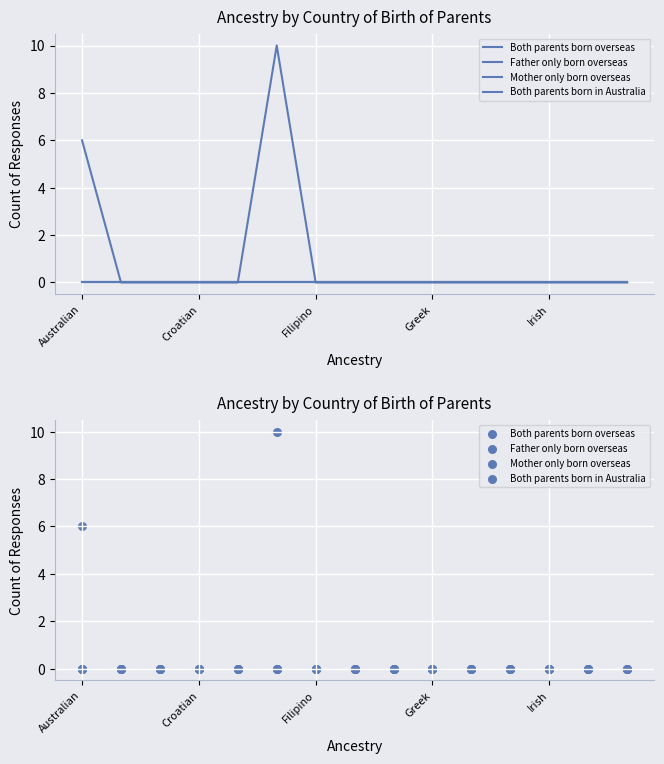

Which series has the largest Y range (max minus min)?

Both parents born in Australia